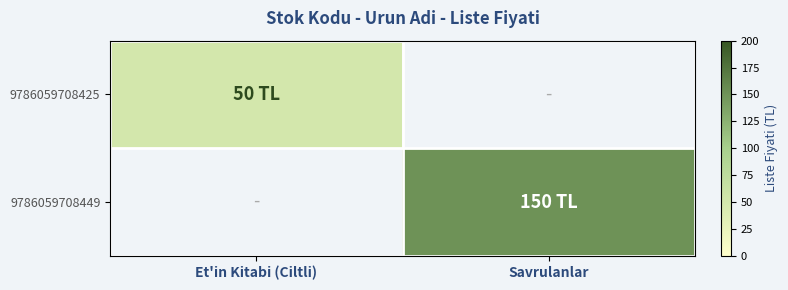

Between Et'in Kitabi (Ciltli) and Savrulanlar, which is larger?

Et'in Kitabi (Ciltli)